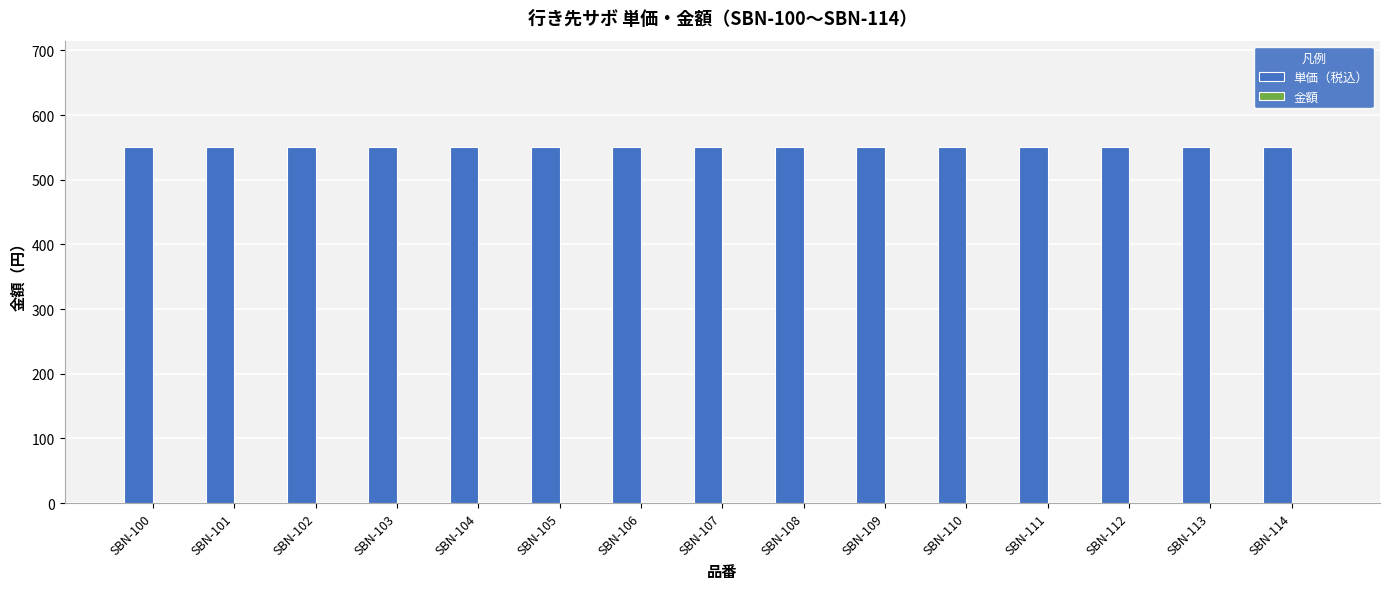

At how many categories does at least one series exceed 340?

15